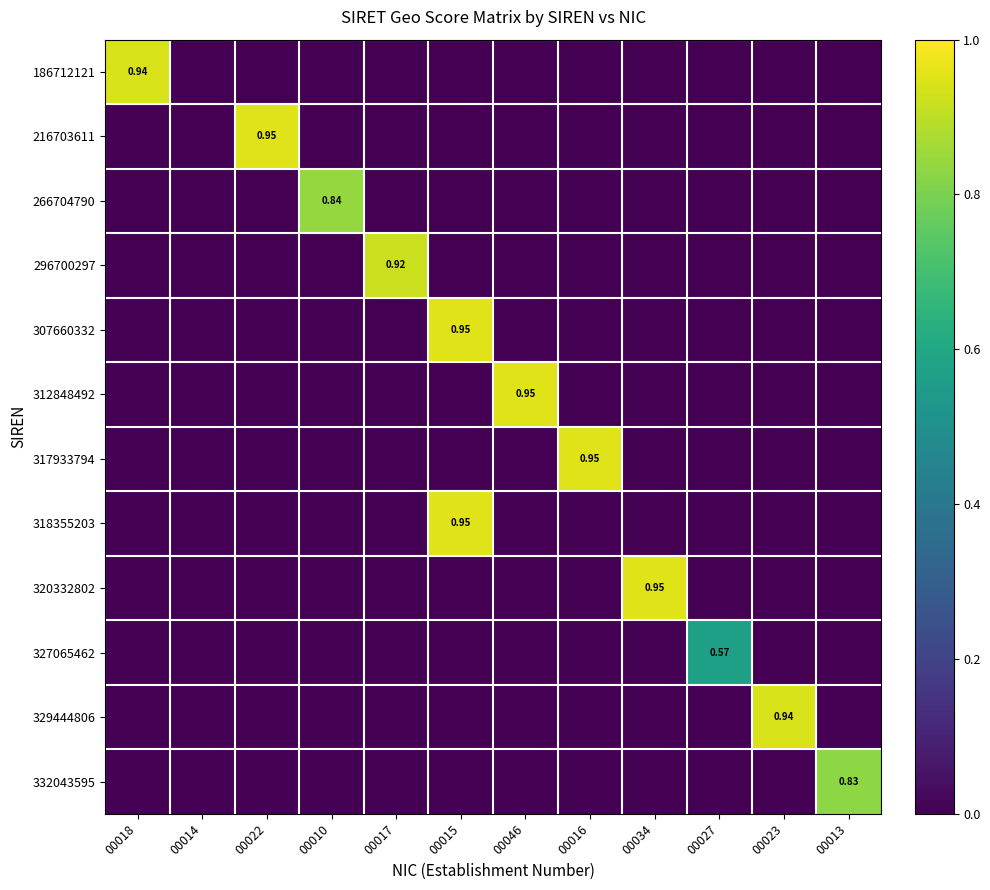

At which category is the sum across all series the highest?

00015